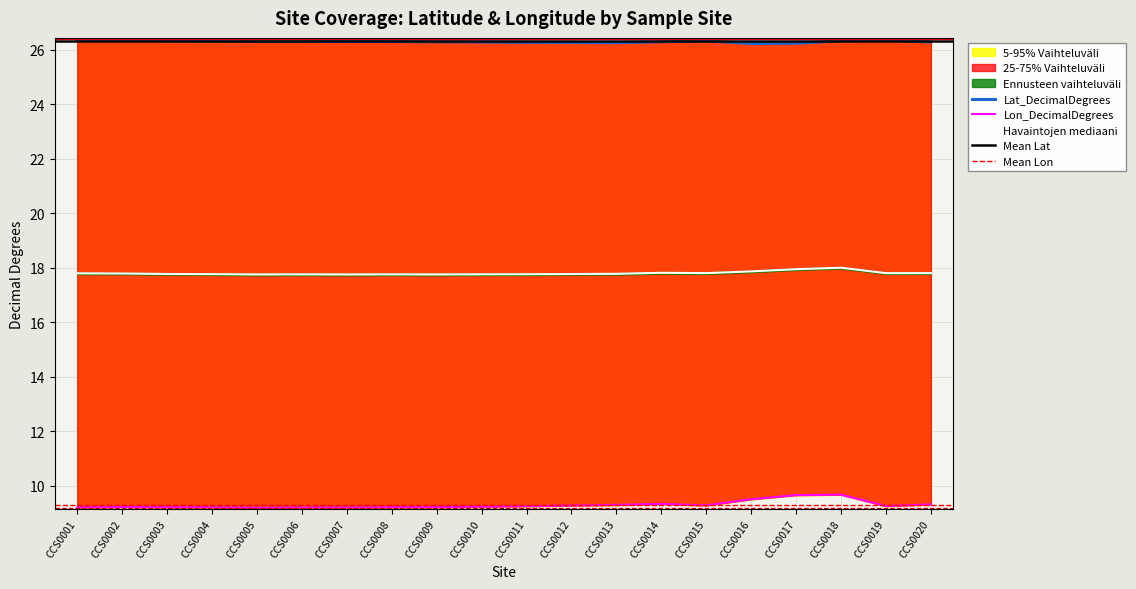

Reading right to left, list all the values displayed in this chart.

Lat_DecimalDegrees: CCS0020=26.3	CCS0019=26.4	CCS0018=26.3	CCS0017=26.2	CCS0016=26.2	CCS0015=26.3	CCS0014=26.3	CCS0013=26.3	CCS0012=26.3	CCS0011=26.3	CCS0010=26.3	CCS0009=26.3	CCS0008=26.3	CCS0007=26.3	CCS0006=26.3	CCS0005=26.3	CCS0004=26.3	CCS0003=26.3	CCS0002=26.4	CCS0001=26.4
Lon_DecimalDegrees: CCS0020=9.3	CCS0019=9.2	CCS0018=9.7	CCS0017=9.6	CCS0016=9.5	CCS0015=9.3	CCS0014=9.3	CCS0013=9.3	CCS0012=9.3	CCS0011=9.2	CCS0010=9.2	CCS0009=9.2	CCS0008=9.2	CCS0007=9.2	CCS0006=9.2	CCS0005=9.2	CCS0004=9.2	CCS0003=9.2	CCS0002=9.2	CCS0001=9.2